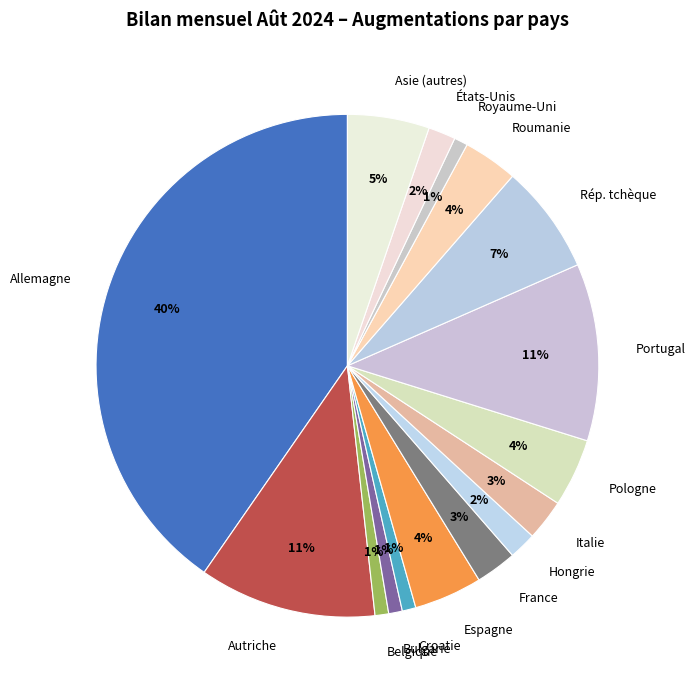

How many slices are in this pie chart?

16